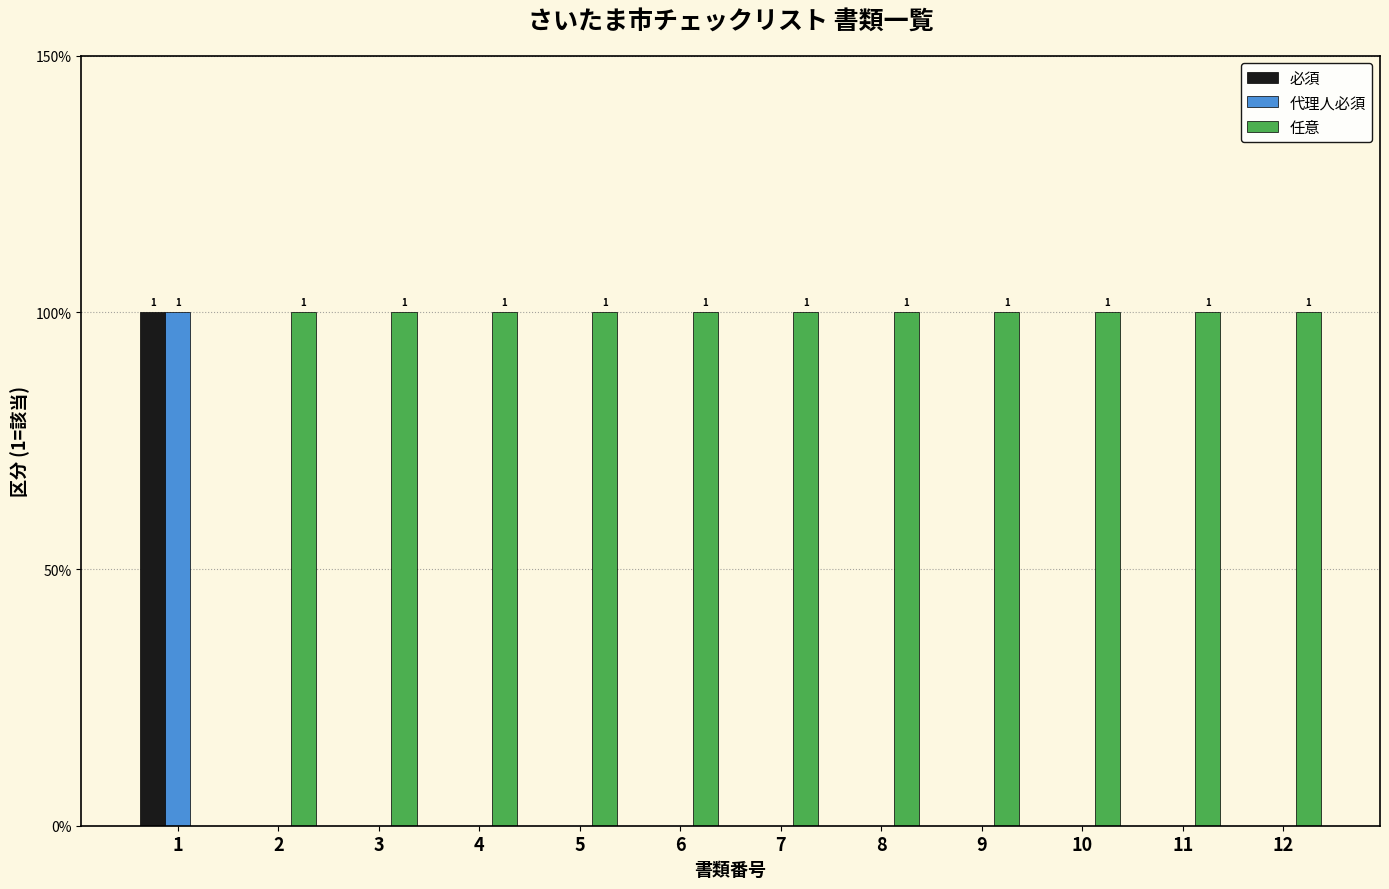

Does the chart contain stacked bars?

No